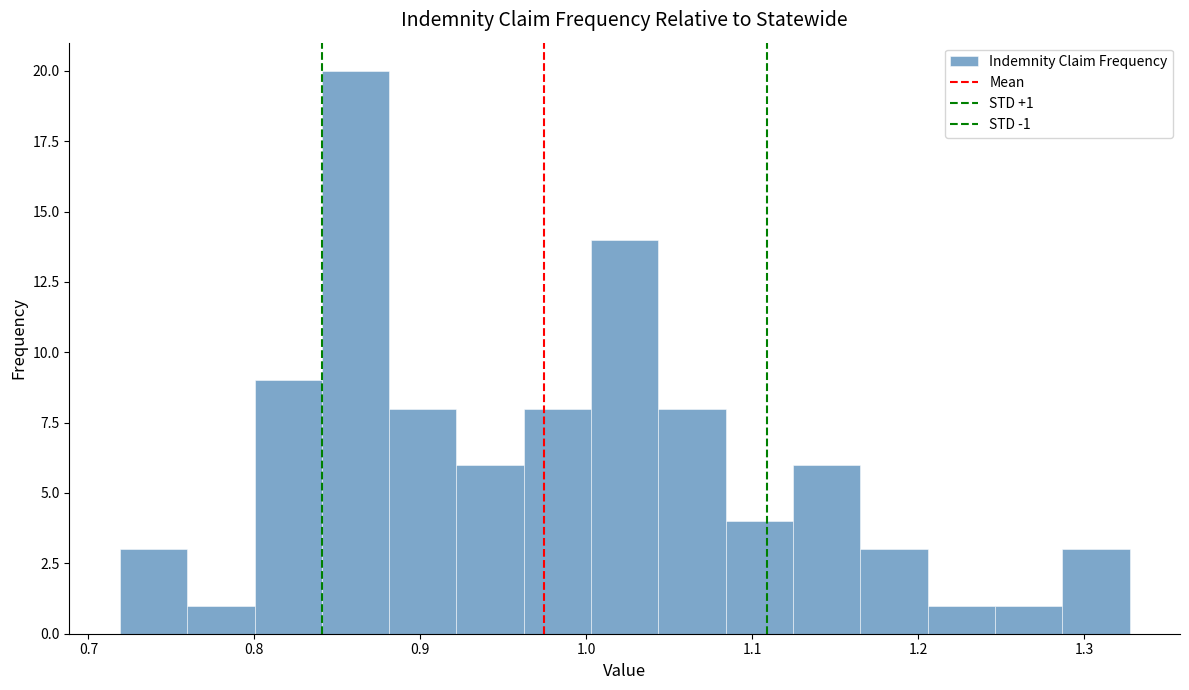

Which range on the x-axis has the tallest bar?

0.84 to 0.88